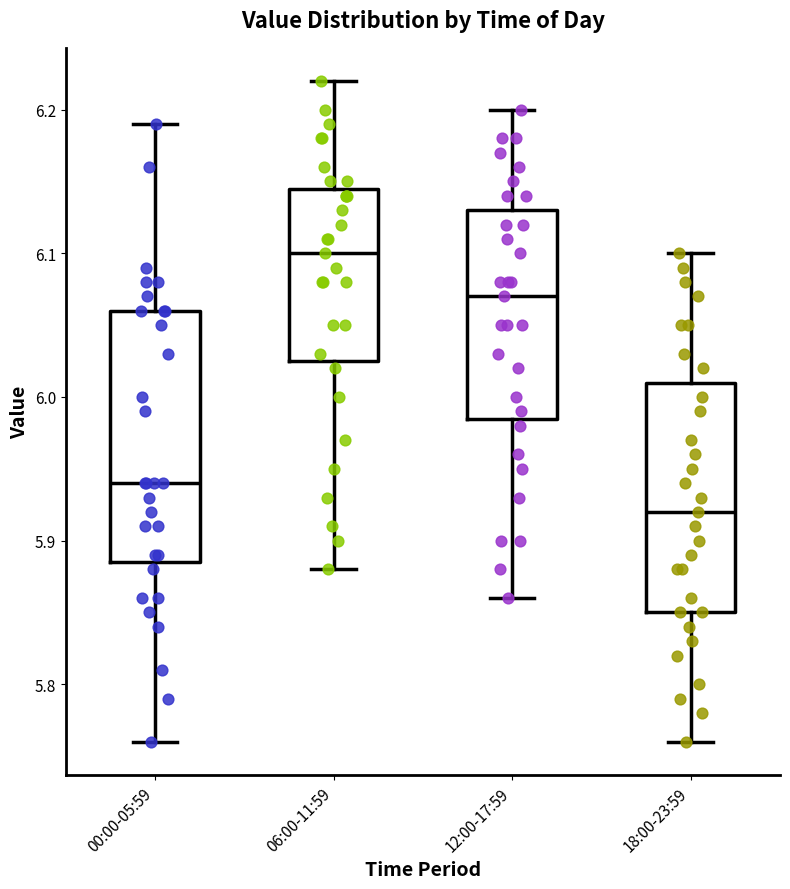

Which box is the tallest, from its lower edge to its upper edge?

00:00-05:59